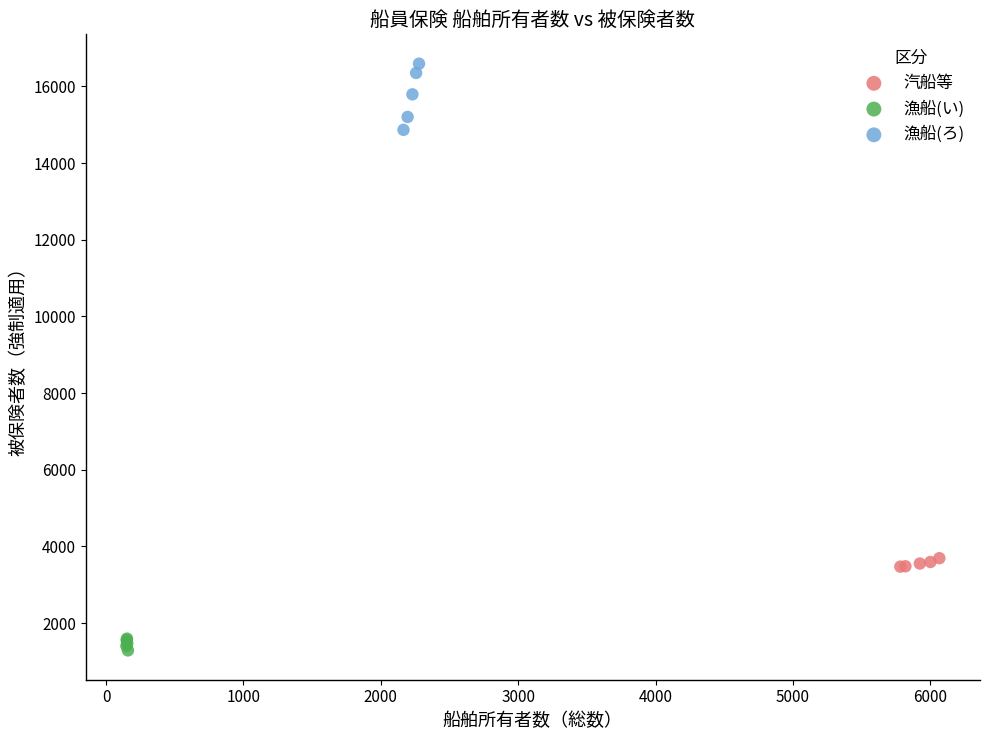

What are all the series names shown in the legend?

汽船等, 漁船(い), 漁船(ろ)